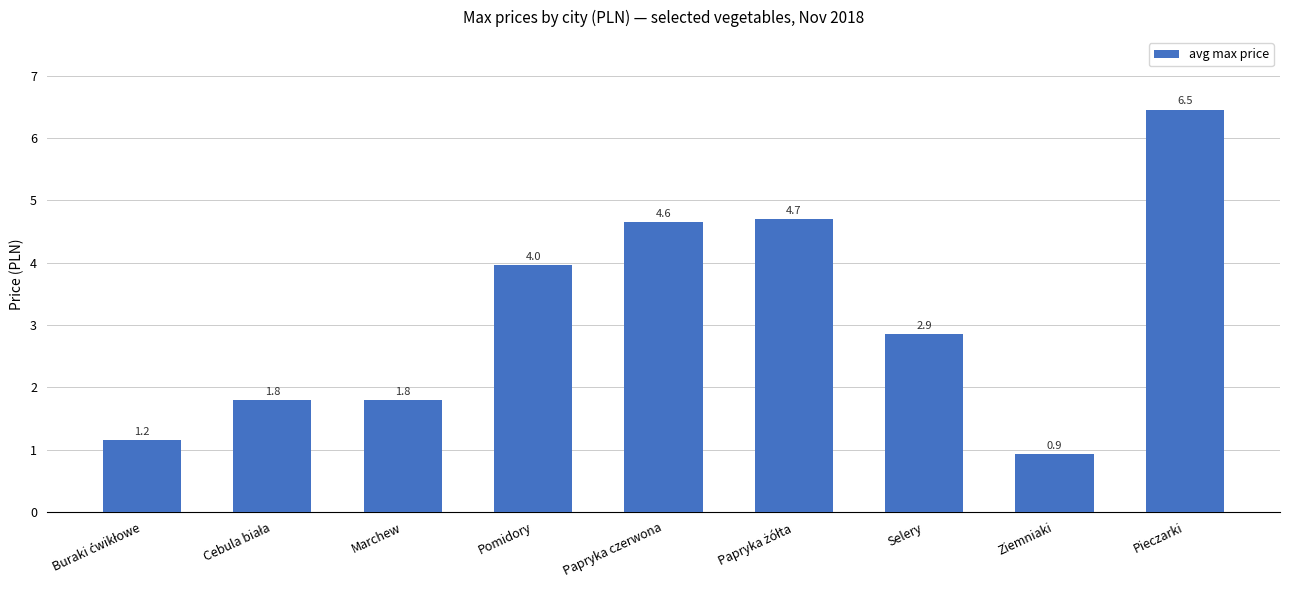

What is the sum of all values?

28.3